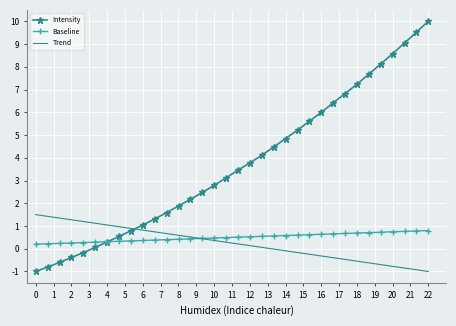

What is the minimum value shown in the chart?

-1.0